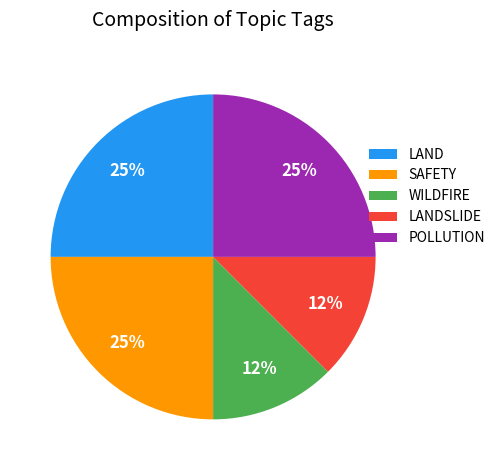

Is the sum of LANDSLIDE and LAND greater than half?

No